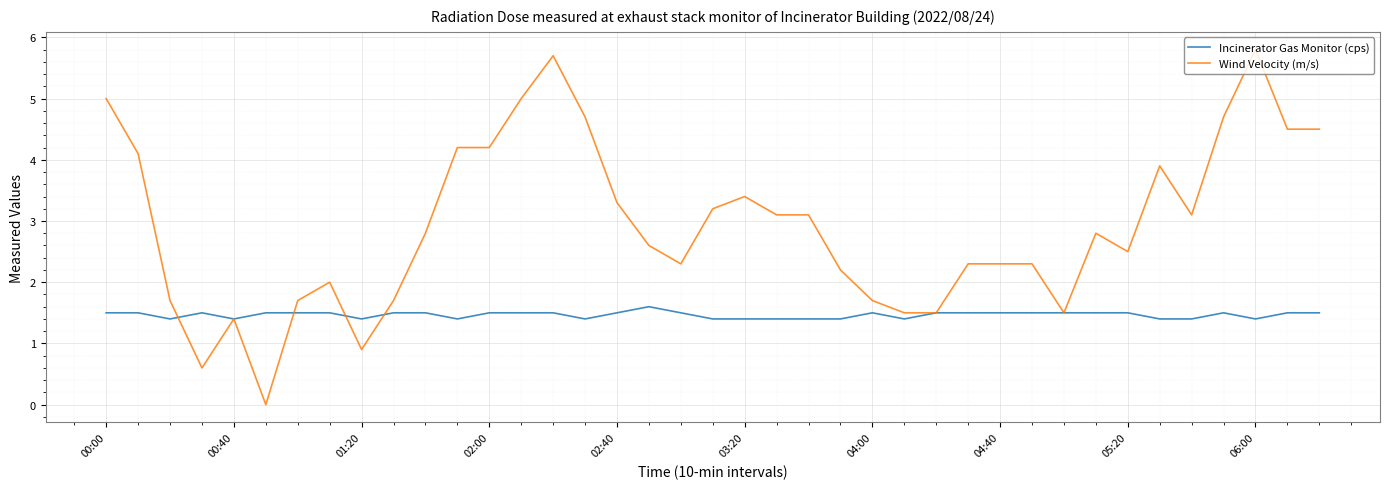

Rank the series by their average value, from lowest to highest.

Incinerator Gas Monitor (cps), Wind Velocity (m/s)